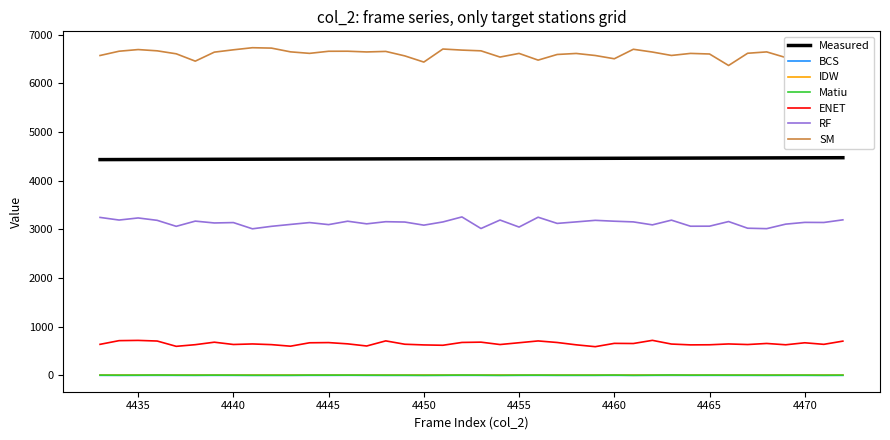

True or false: Measured and ENET cross at least once.

False